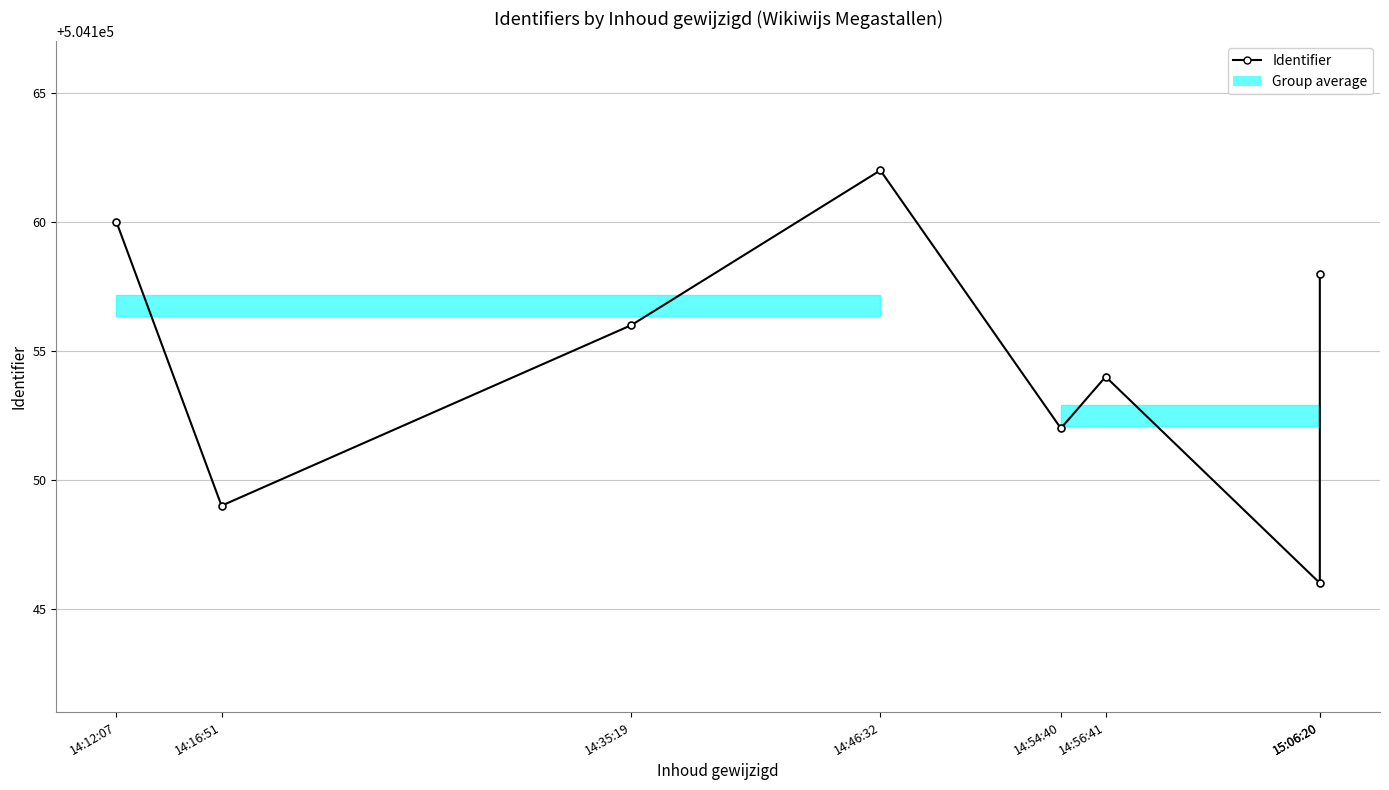

Which has a higher value, 14:16:51 or 14:46:32?

14:46:32